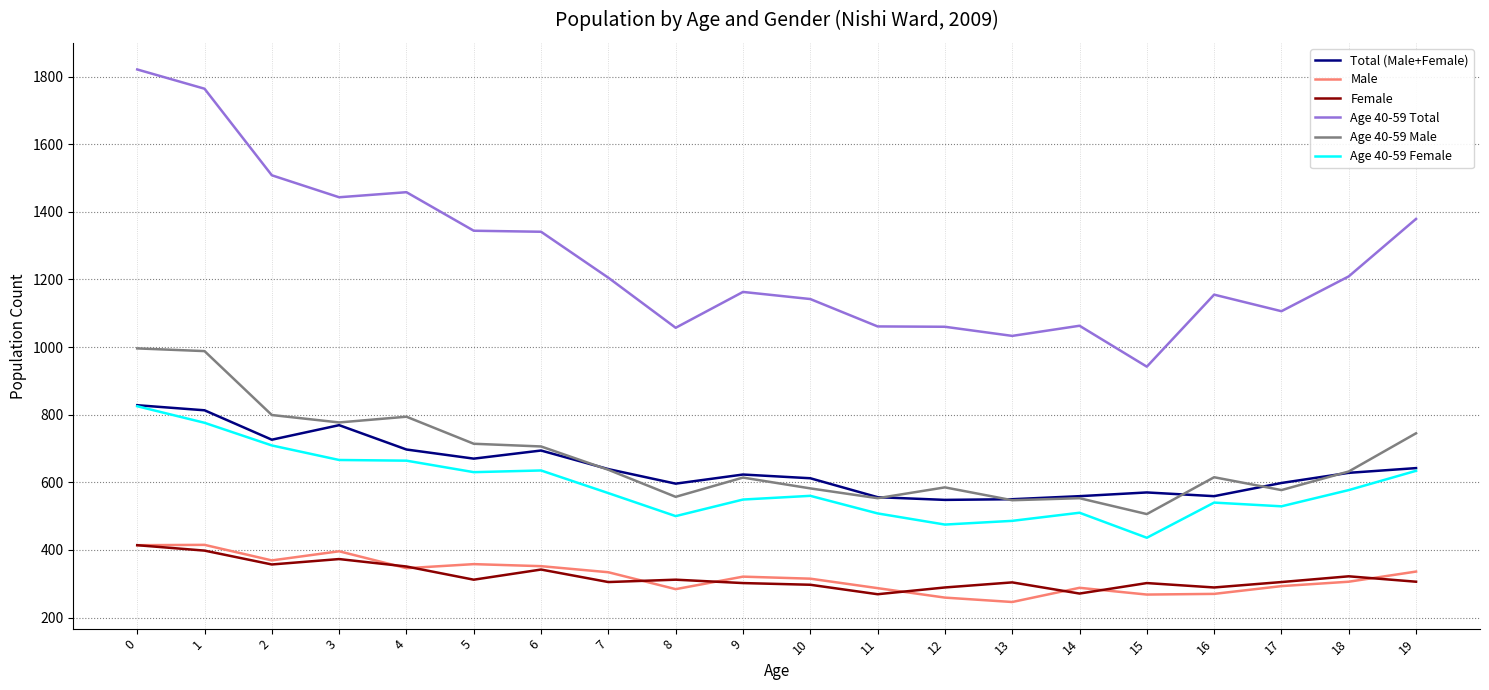

What is the average value of the Age 40-59 Male series?

674